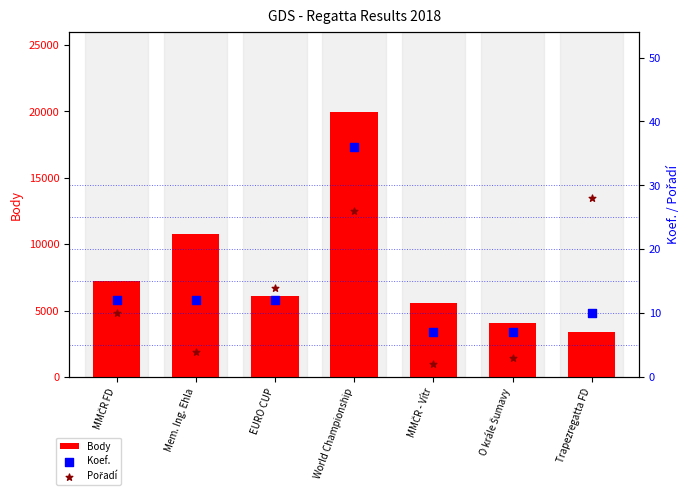

Which series reaches the minimum Y coordinate?

Pořadí